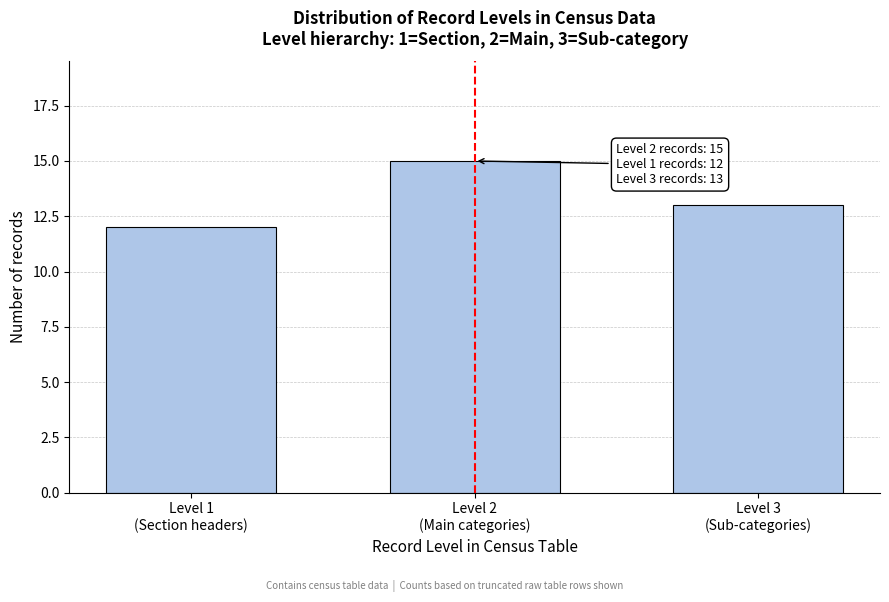

Reading left to right, list all the values displayed in this chart.

12	15	13